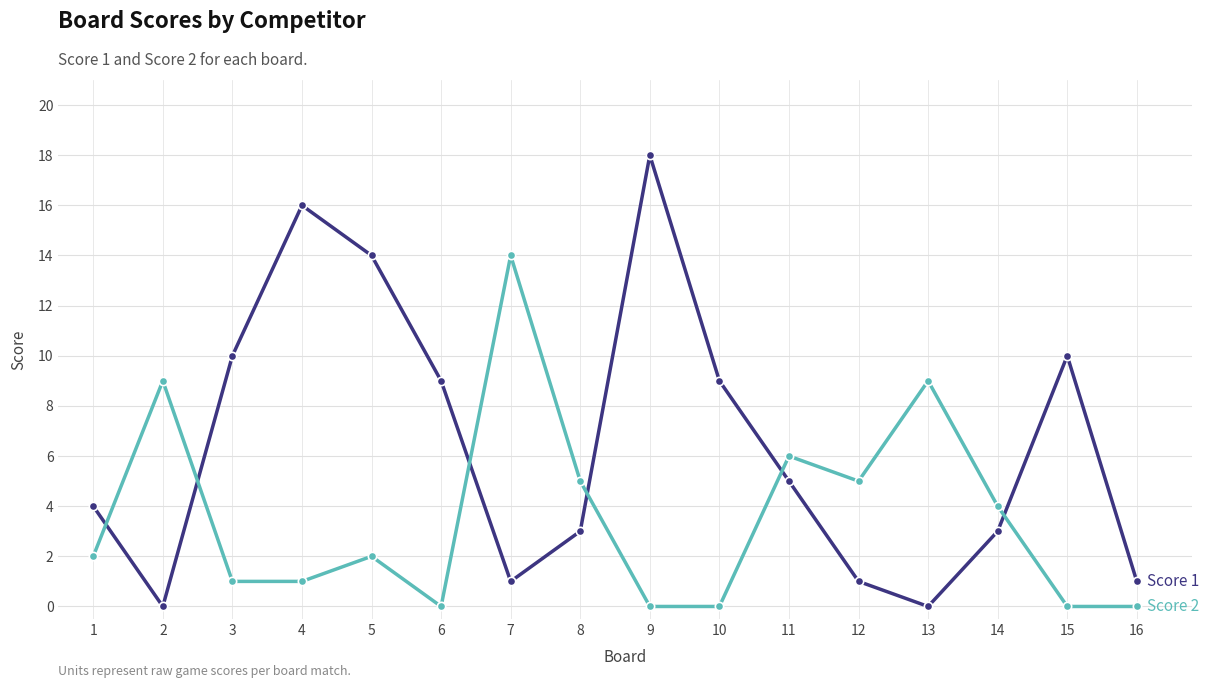

At which category is the sum across all series the highest?

9